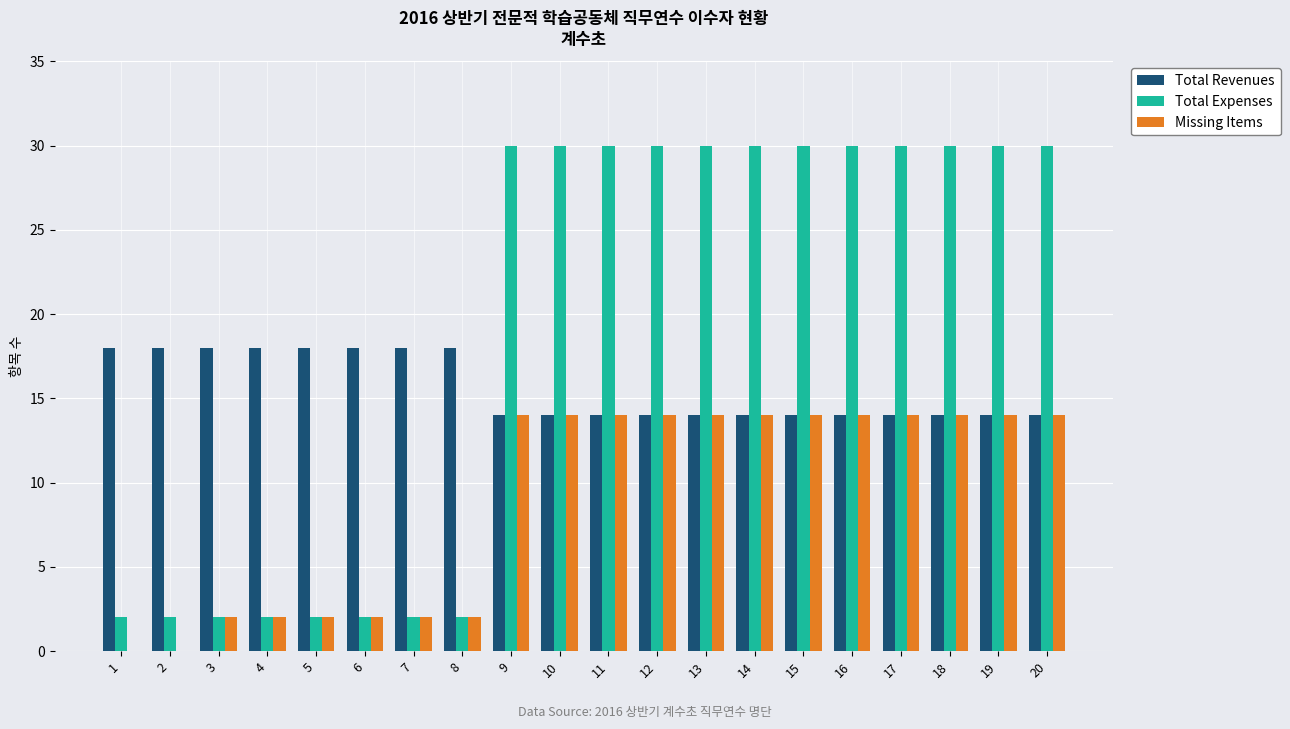

Reading right to left, what are all the values shown in this chart?

Total Revenues: 20=14	19=14	18=14	17=14	16=14	15=14	14=14	13=14	12=14	11=14	10=14	9=14	8=18	7=18	6=18	5=18	4=18	3=18	2=18	1=18
Total Expenses: 20=30	19=30	18=30	17=30	16=30	15=30	14=30	13=30	12=30	11=30	10=30	9=30	8=2	7=2	6=2	5=2	4=2	3=2	2=2	1=2
Missing Items: 20=14	19=14	18=14	17=14	16=14	15=14	14=14	13=14	12=14	11=14	10=14	9=14	8=2	7=2	6=2	5=2	4=2	3=2	2=0	1=0